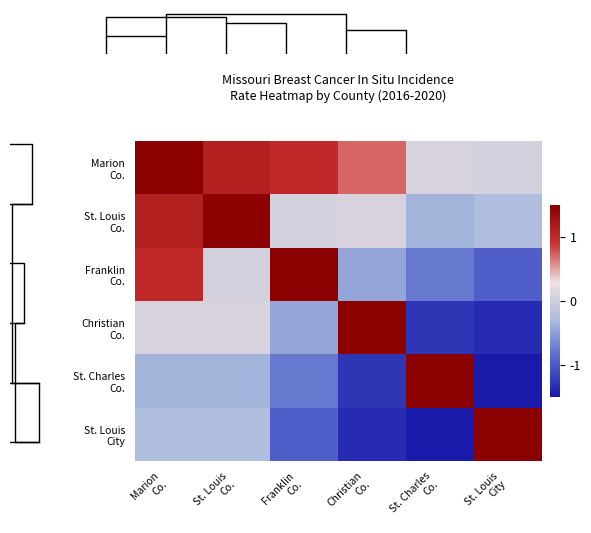

What is the minimum value shown in the chart?

-1.7